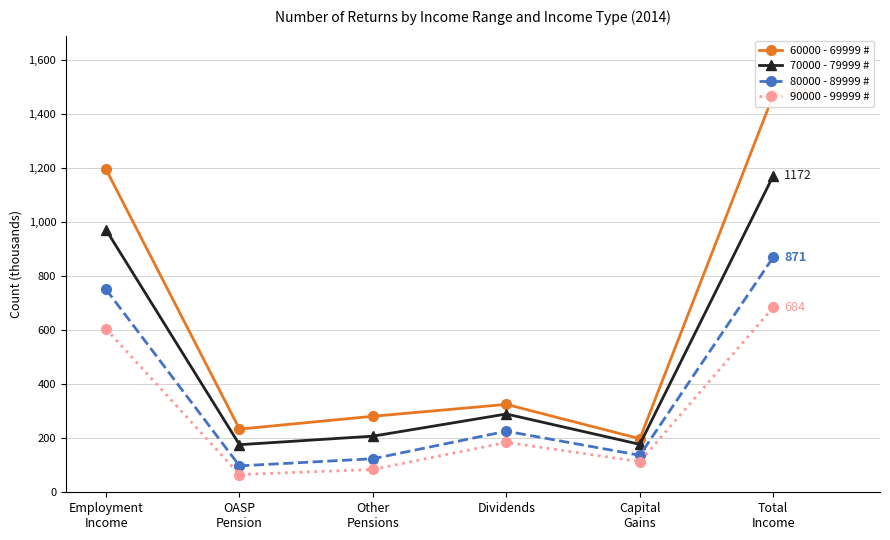

What is the spread (max minus min) of values at Total
Income?

785.6